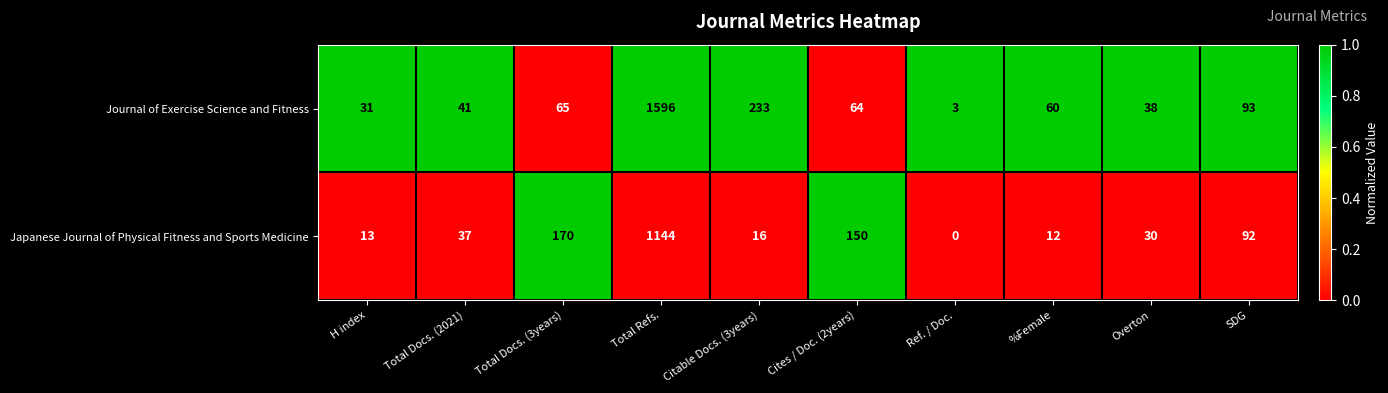

At how many categories does at least one series exceed 0?

10